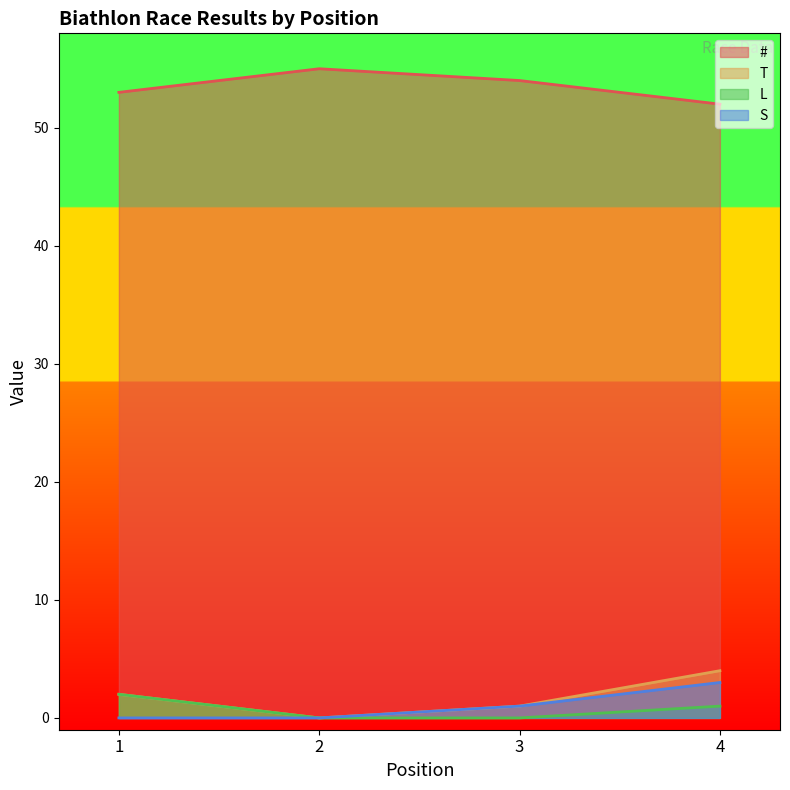

Which category has the highest value across all series?

2